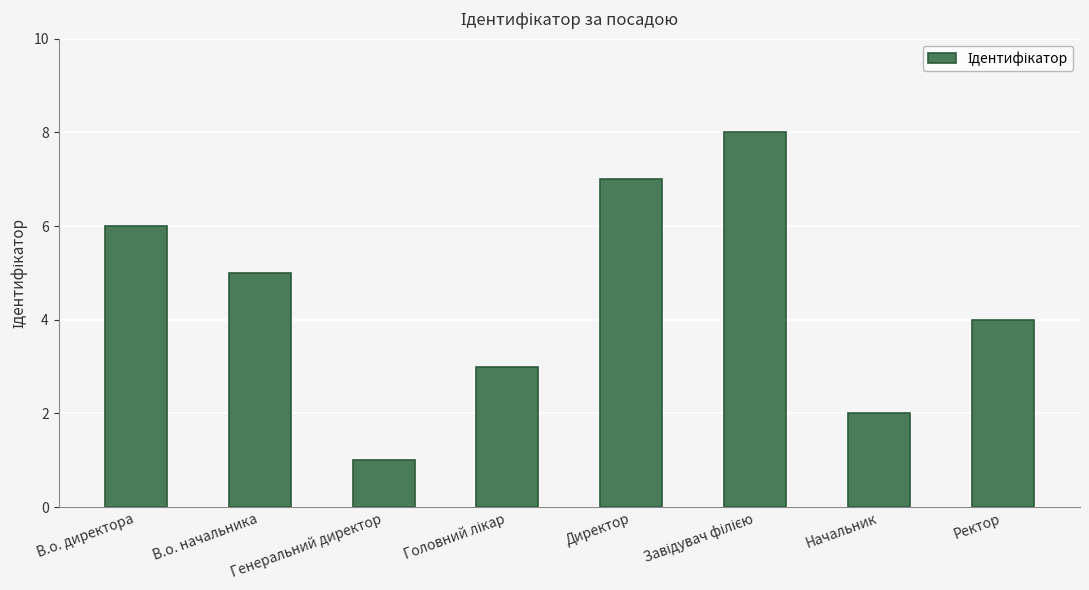

What is the minimum value shown in the chart?

1